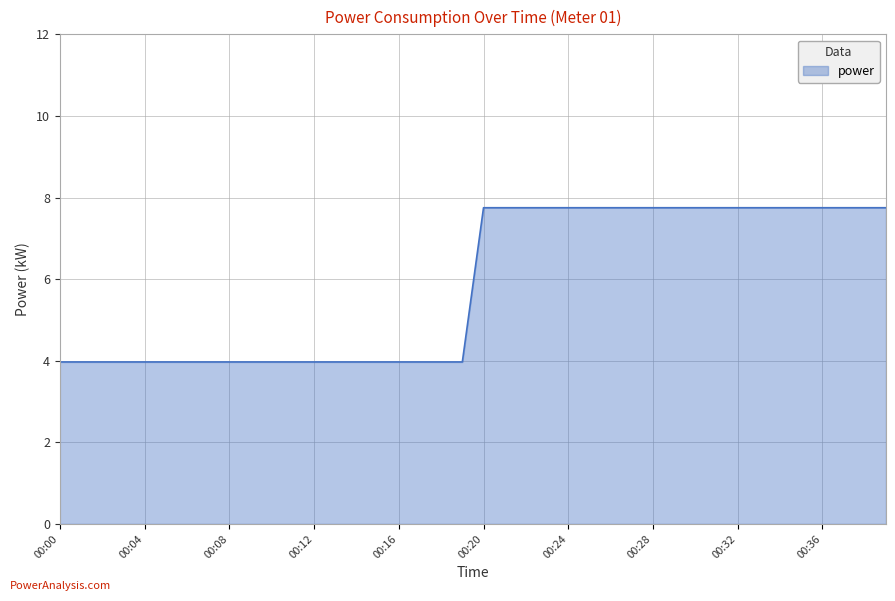

Does the chart have visible grid lines?

Yes